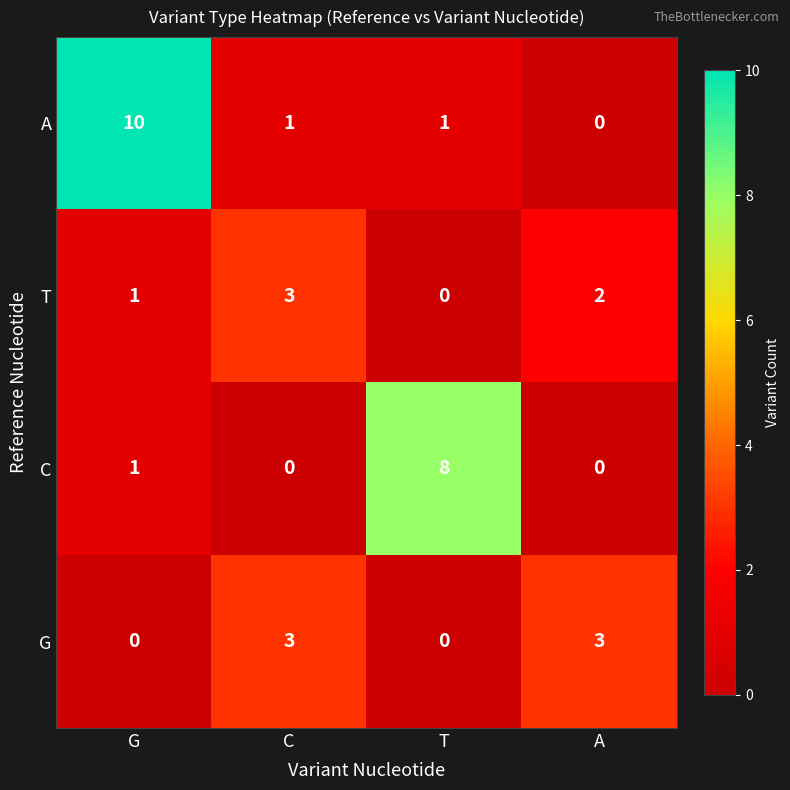

Reading left to right, what are all the values shown in this chart?

A: 10	1	1	0
T: 1	3	0	2
C: 1	0	8	0
G: 0	3	0	3